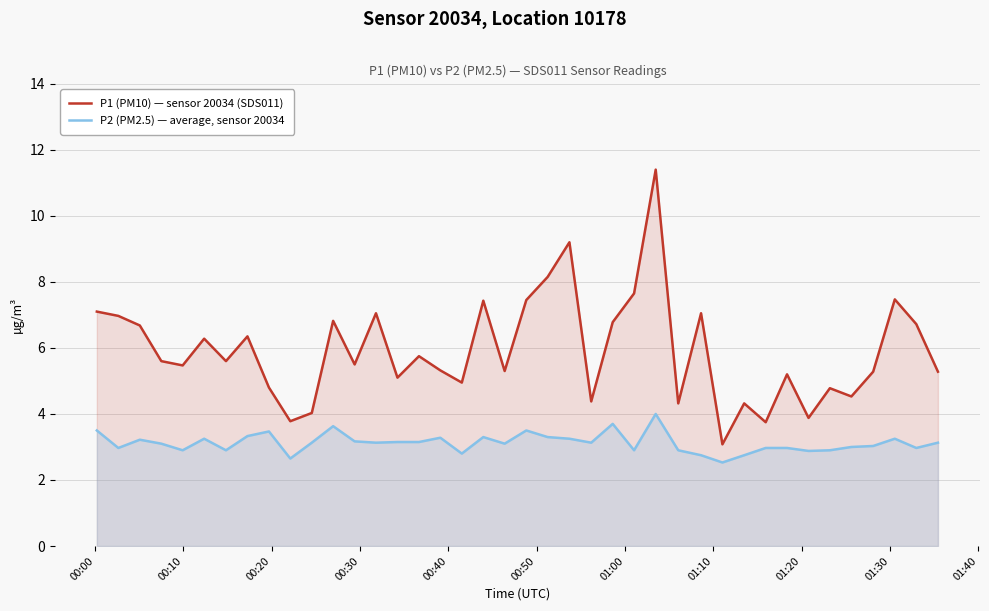

True or false: P2 (PM2.5) — average, sensor 20034 has more than 2 points higher than both neighbors.

True